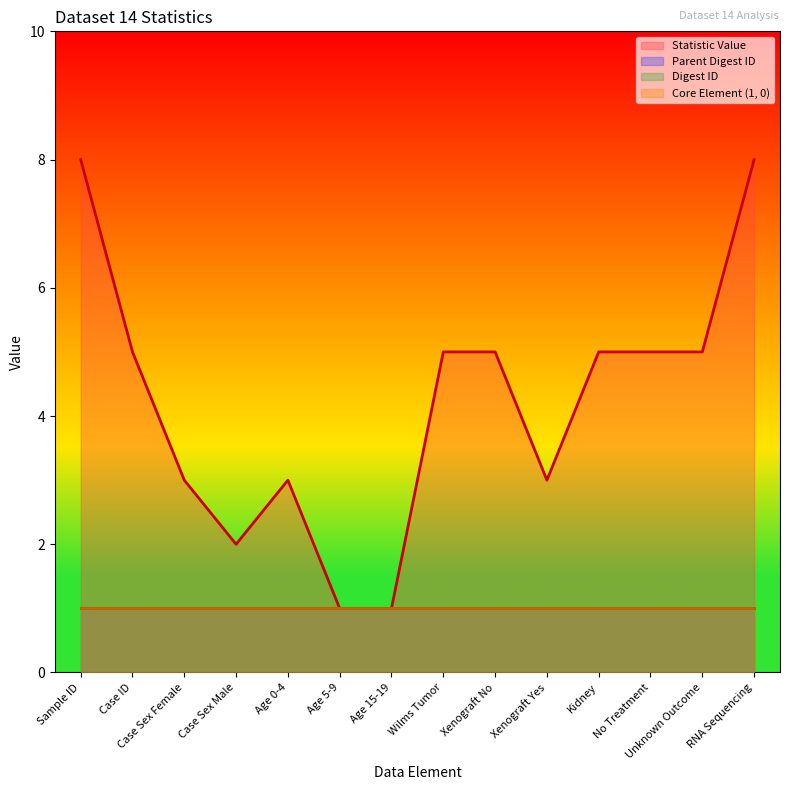

The value of Parent Digest ID at Xenograft Yes is 0. True or false?

False